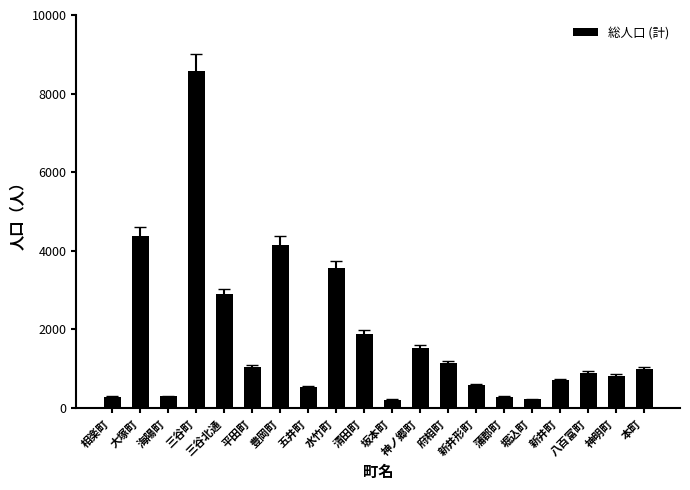

What is the value of the 16th bar from the left?

228